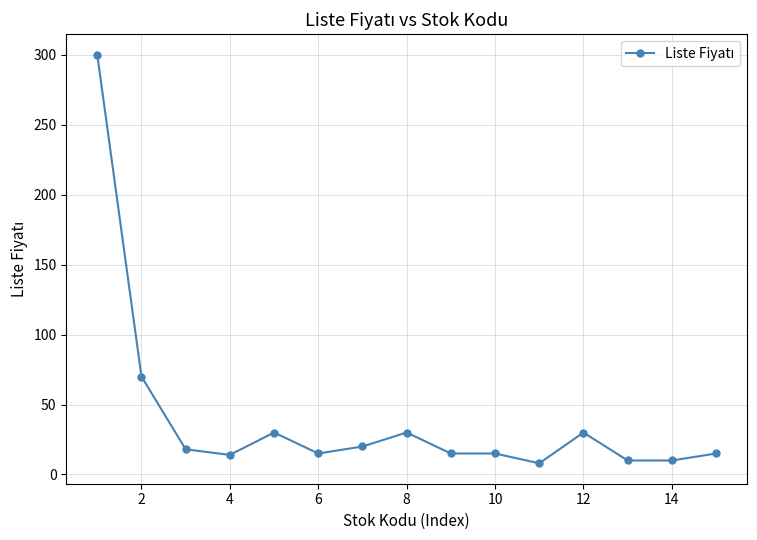

What is the sum of all values?

600